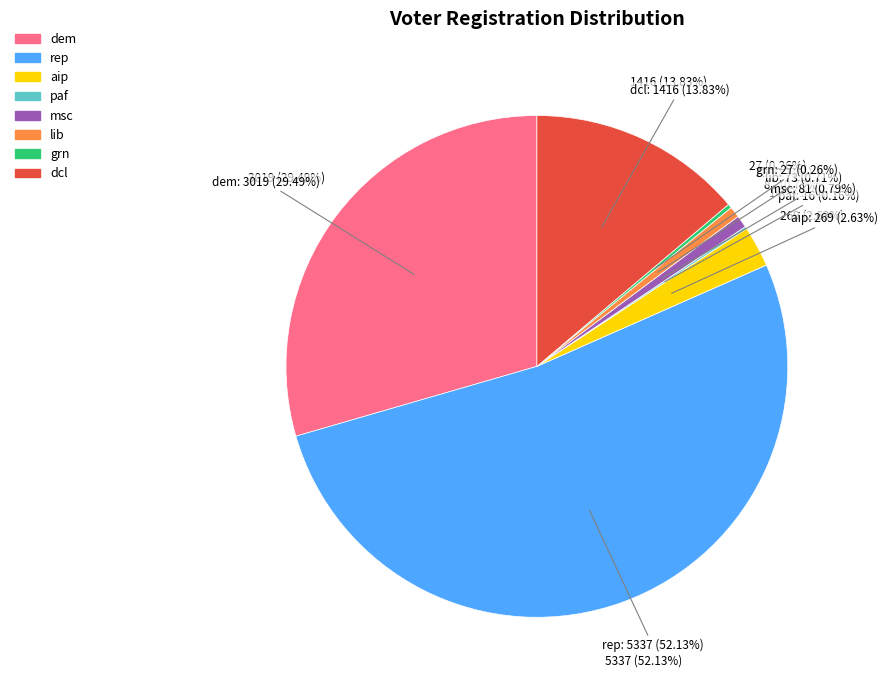

Is it true that dcl is 19% of the pie?

False